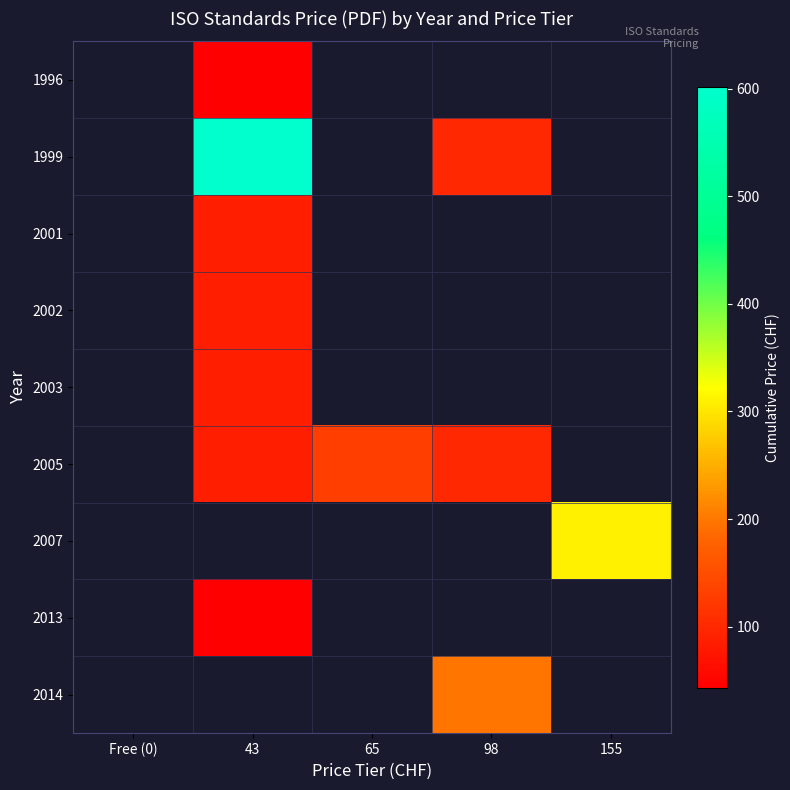

What is the minimum value shown in the chart?

43.0